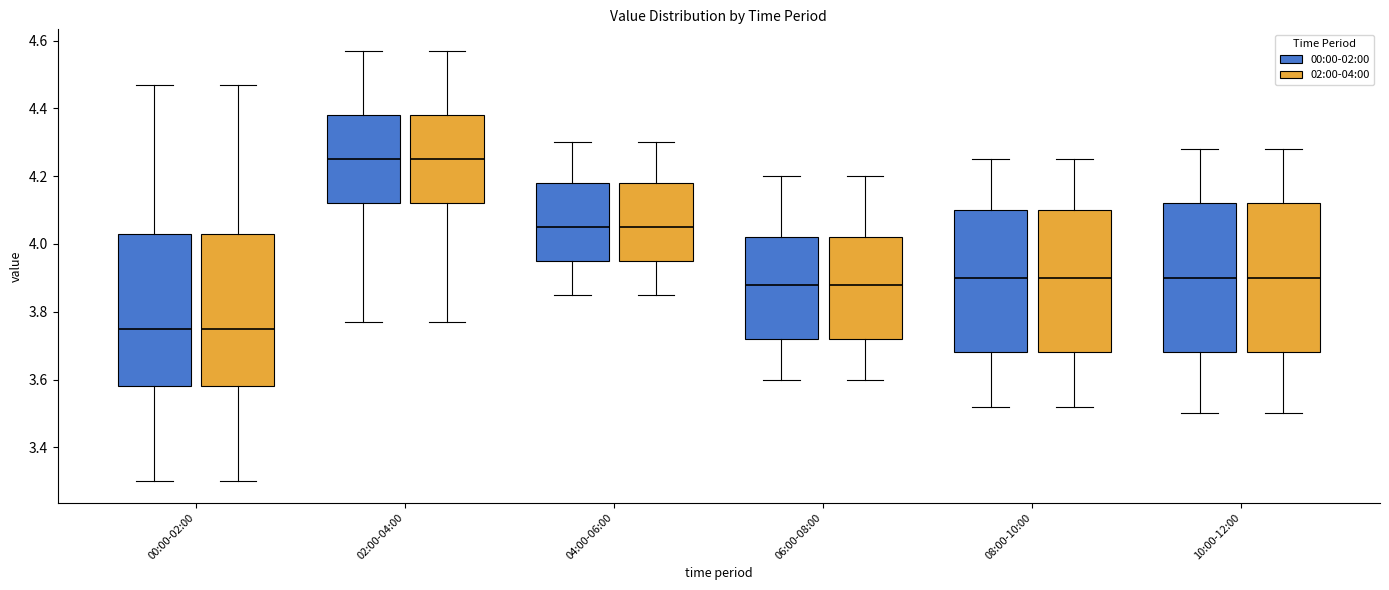

Where is the lower edge of the box for 02:00-04:00 (00:00-02:00) on the y-axis? The values are not printed on the chart, so give them approximately, as read against the axis.

4.12